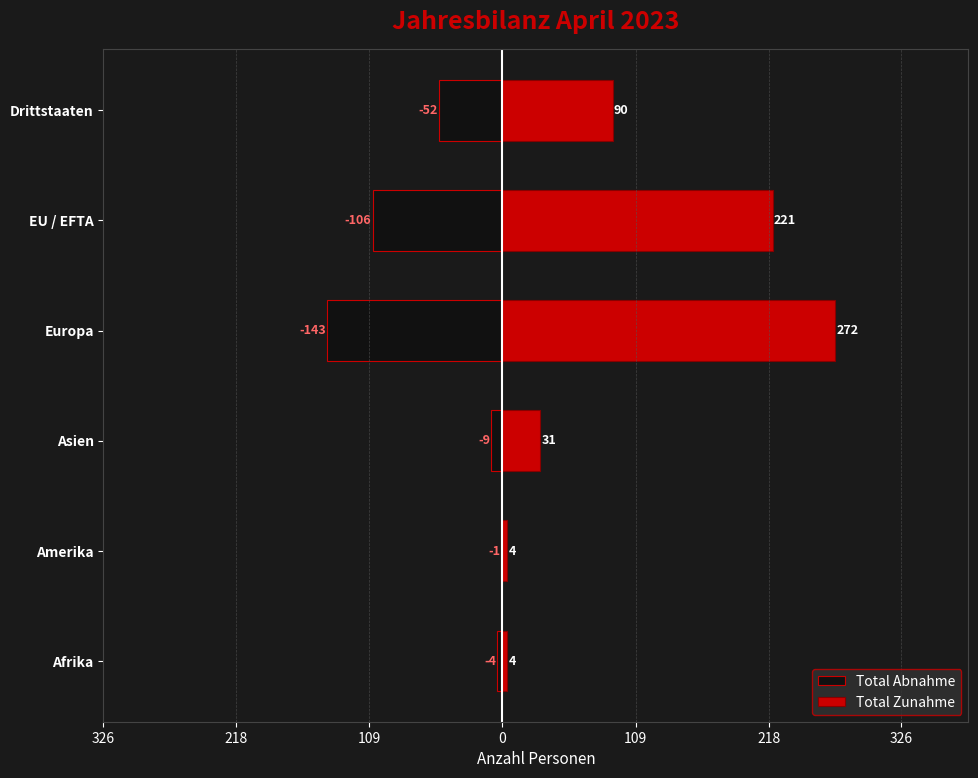

What is the maximum value for Total Abnahme?

-1